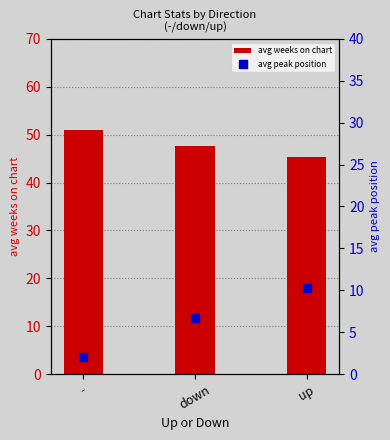

At how many categories does at least one series exceed 36?

3